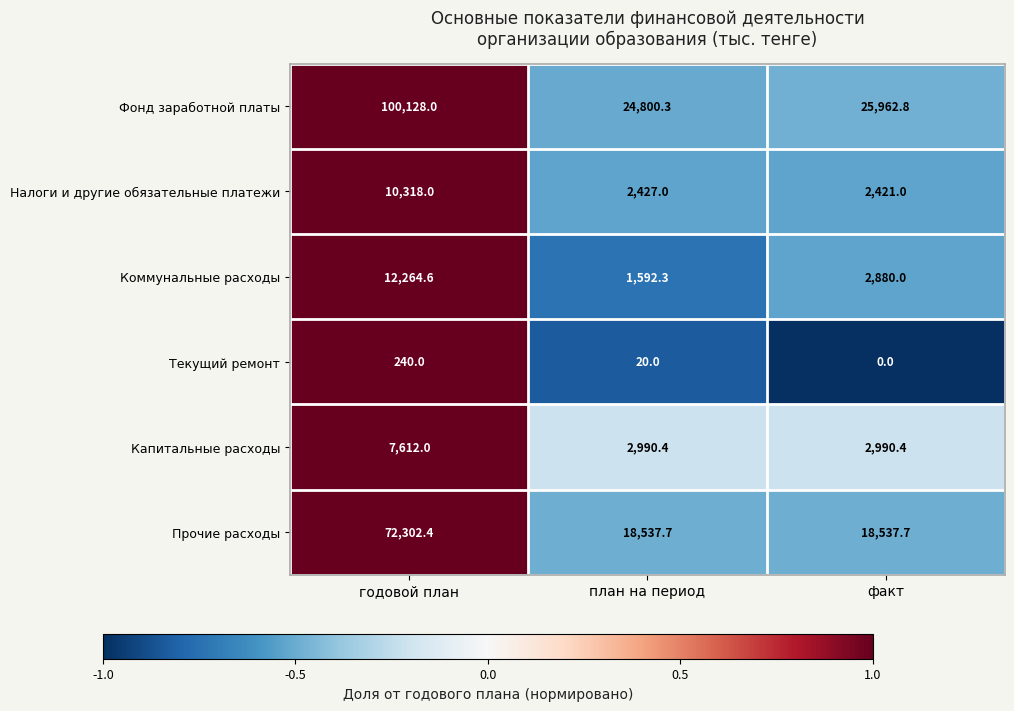

What is the total value across all series at факт?

52791.9